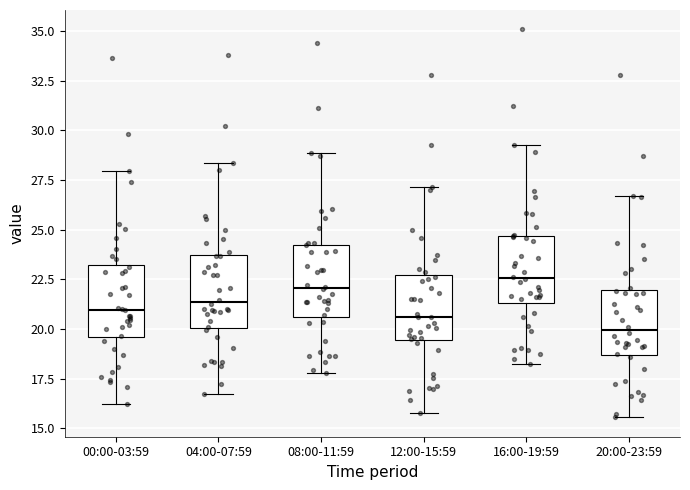

Reading left to right, read every box against the y-axis: the position of its median line, the range the box covers, and the ends of its whiskers. The values are not printed on the chart, so give them approximately, as read against the axis.

00:00-03:59: median 21.0, box 19.5 to 23.0, whiskers 16.0 to 28.0
04:00-07:59: median 21.5, box 20.0 to 23.5, whiskers 16.5 to 28.5
08:00-11:59: median 22.0, box 20.5 to 24.0, whiskers 18.0 to 29.0
12:00-15:59: median 20.5, box 19.5 to 22.5, whiskers 16.0 to 27.0
16:00-19:59: median 22.5, box 21.5 to 24.5, whiskers 18.0 to 29.0
20:00-23:59: median 20.0, box 18.5 to 22.0, whiskers 15.5 to 26.5